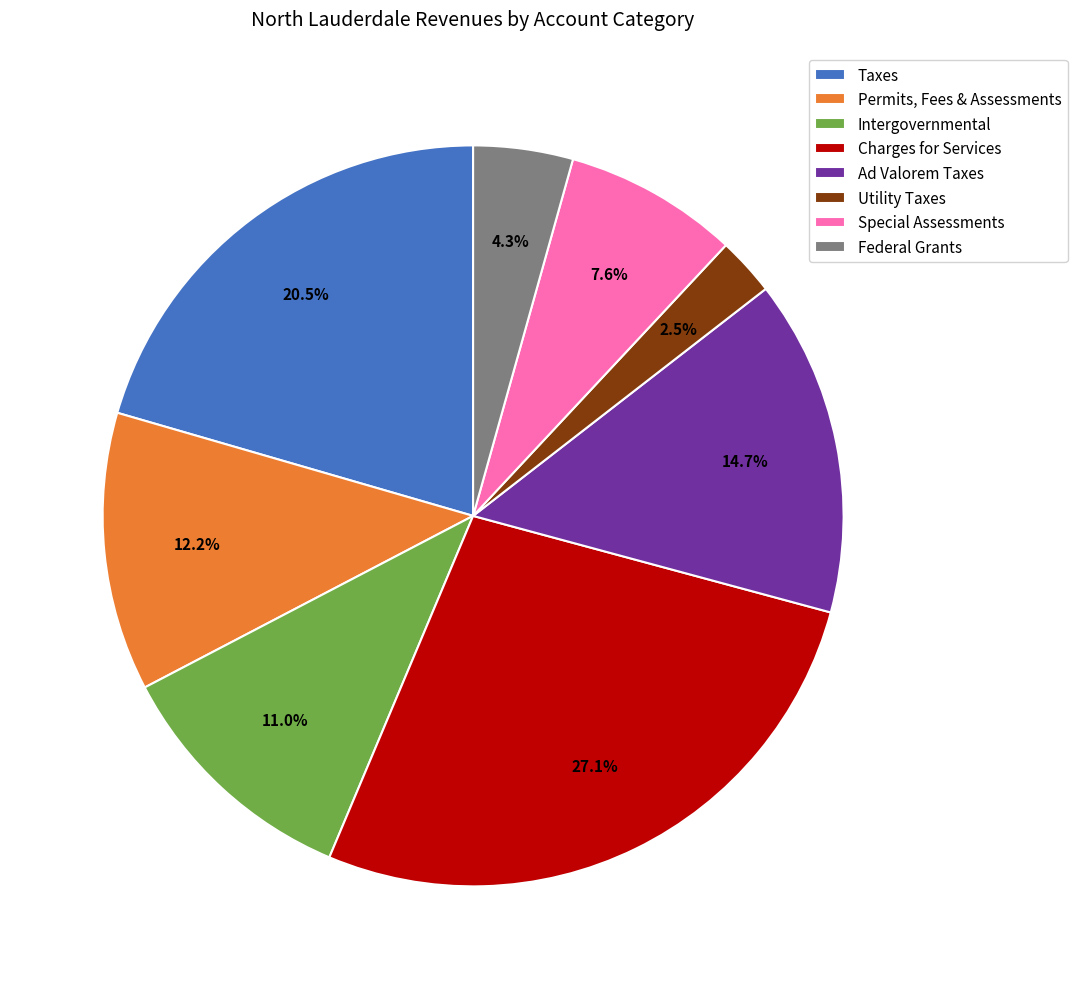

What is the largest slice in the pie chart?

Charges for Services